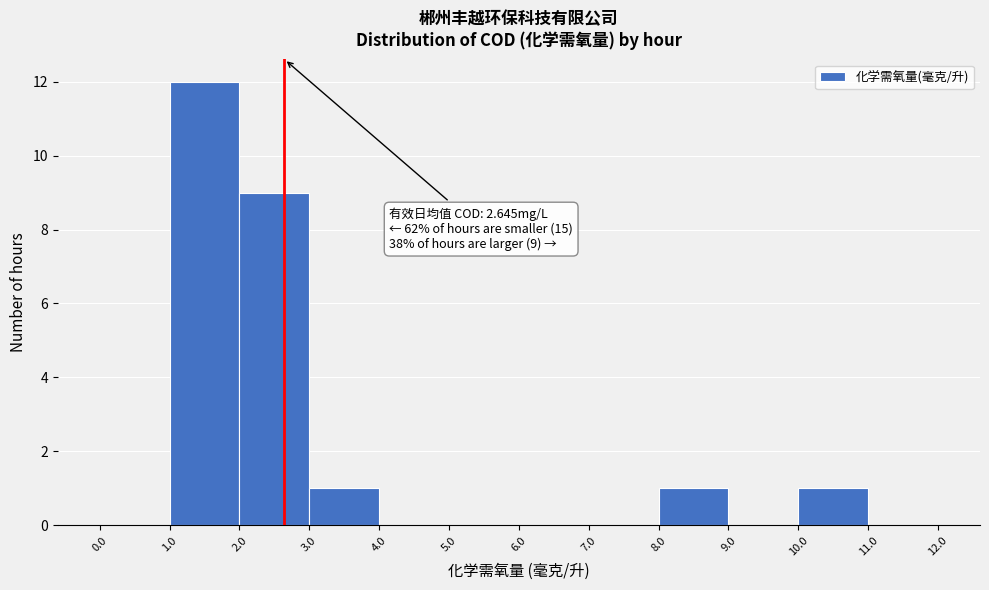

Which range on the x-axis has the tallest bar?

1.0 to 2.0